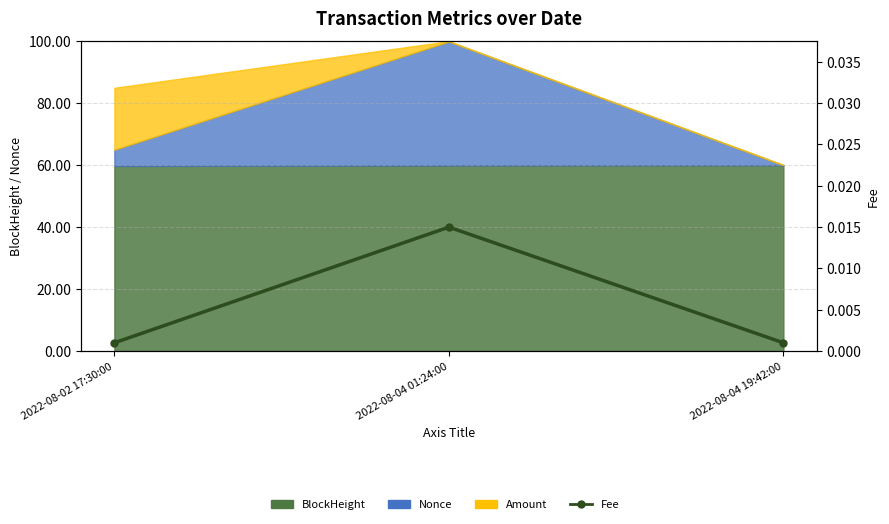

Rank the categories by value from lowest to highest.

2022-08-02 17:30:00, 2022-08-04 19:42:00, 2022-08-04 01:24:00